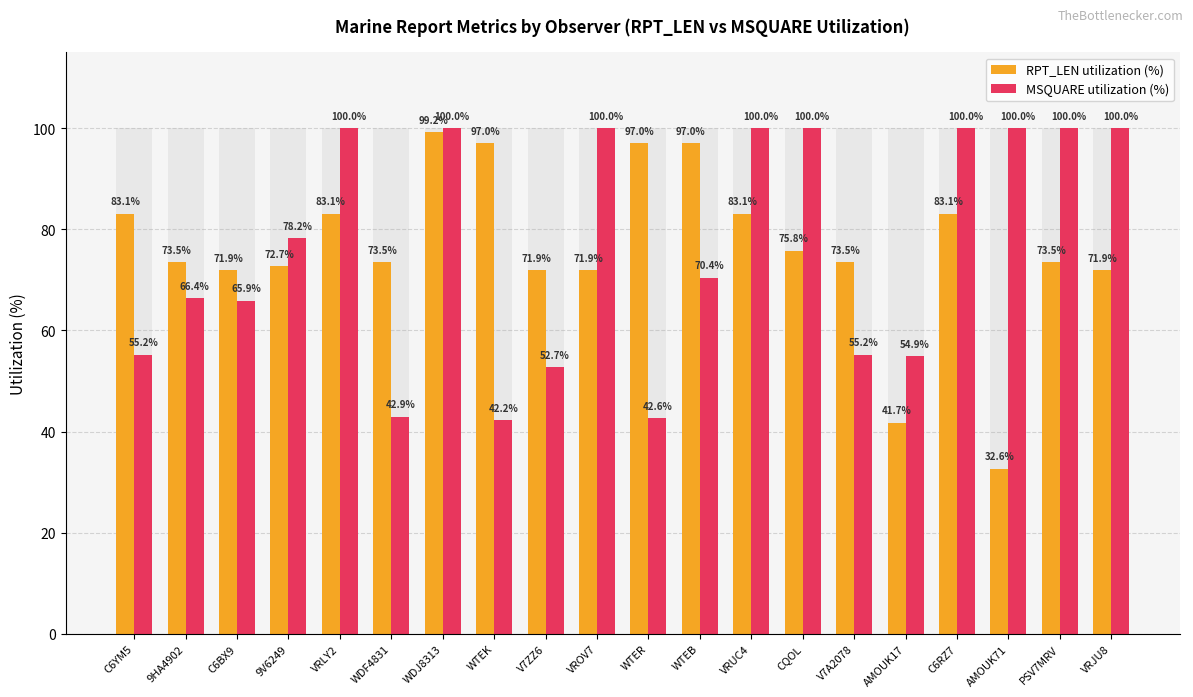

How many groups of bars are there?

20